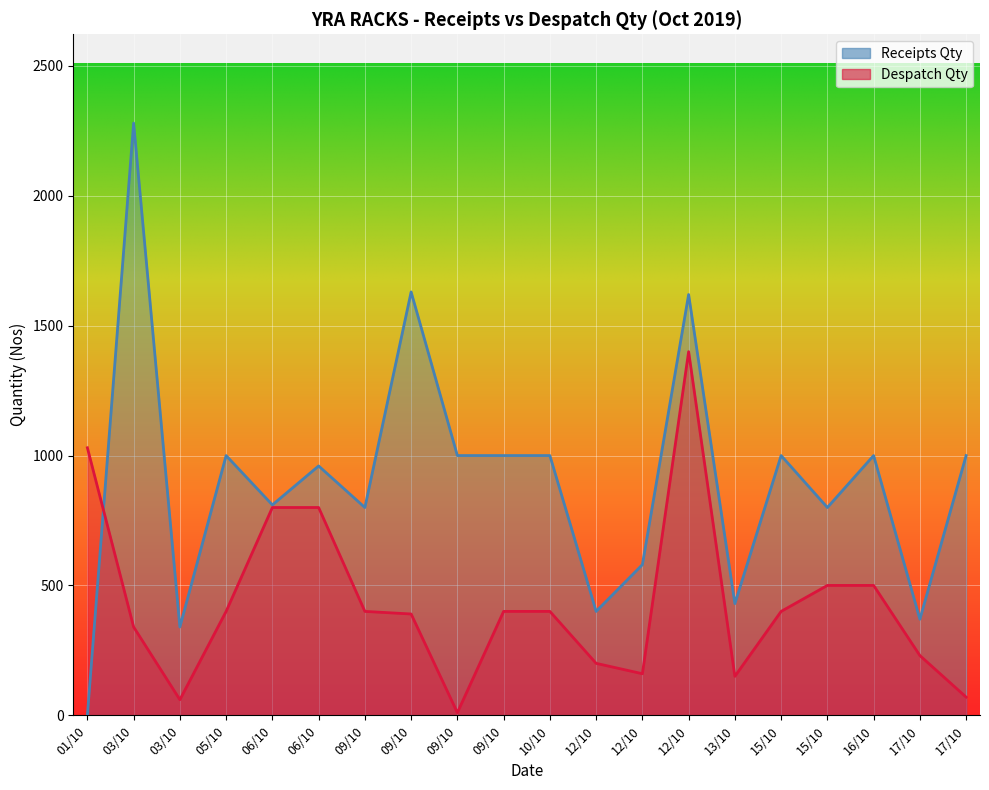

What is the sum of the values at 13/10 and 16/10?

650